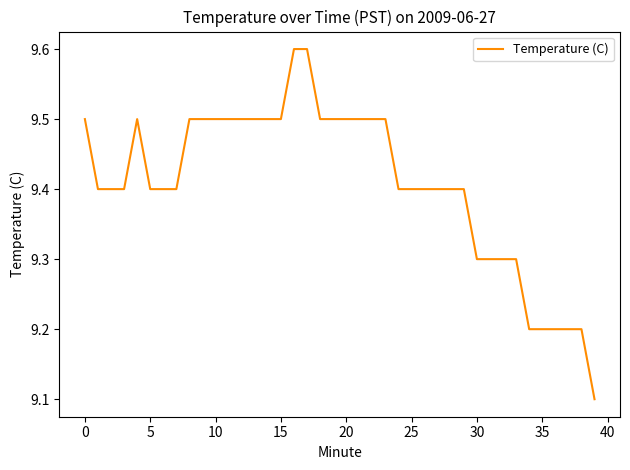

Does the chart have visible grid lines?

No